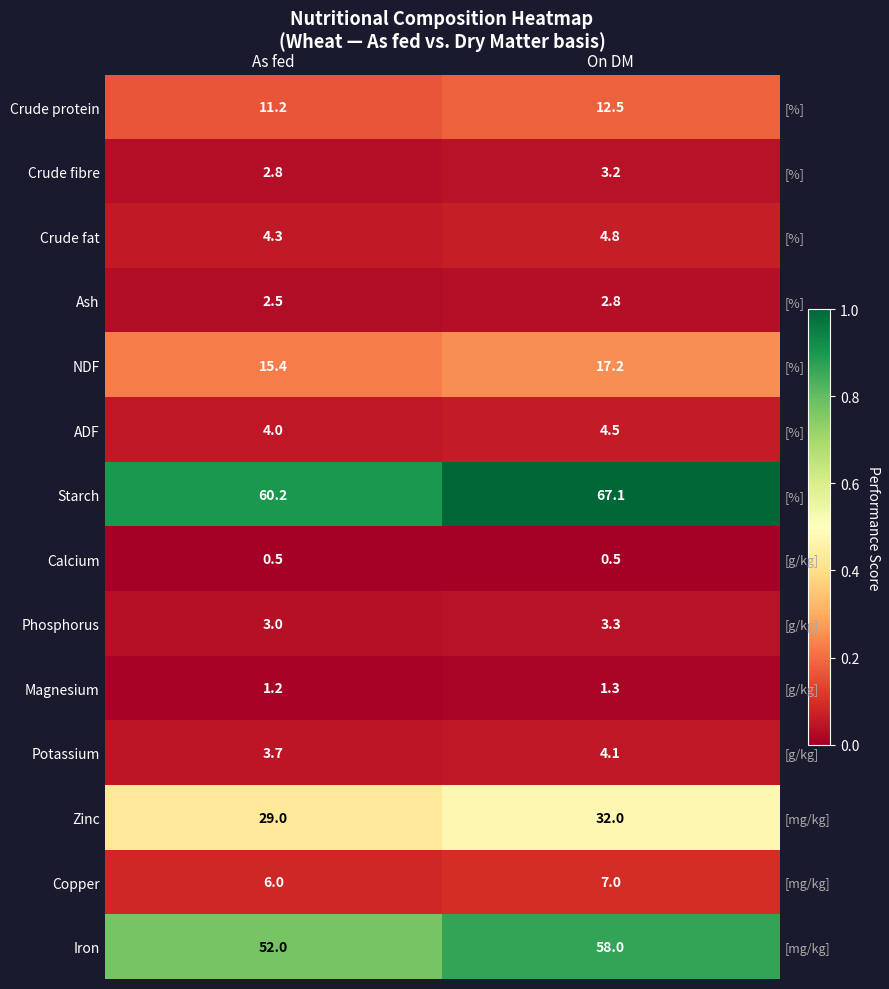

Which category has the lowest value in the Iron series?

As fed